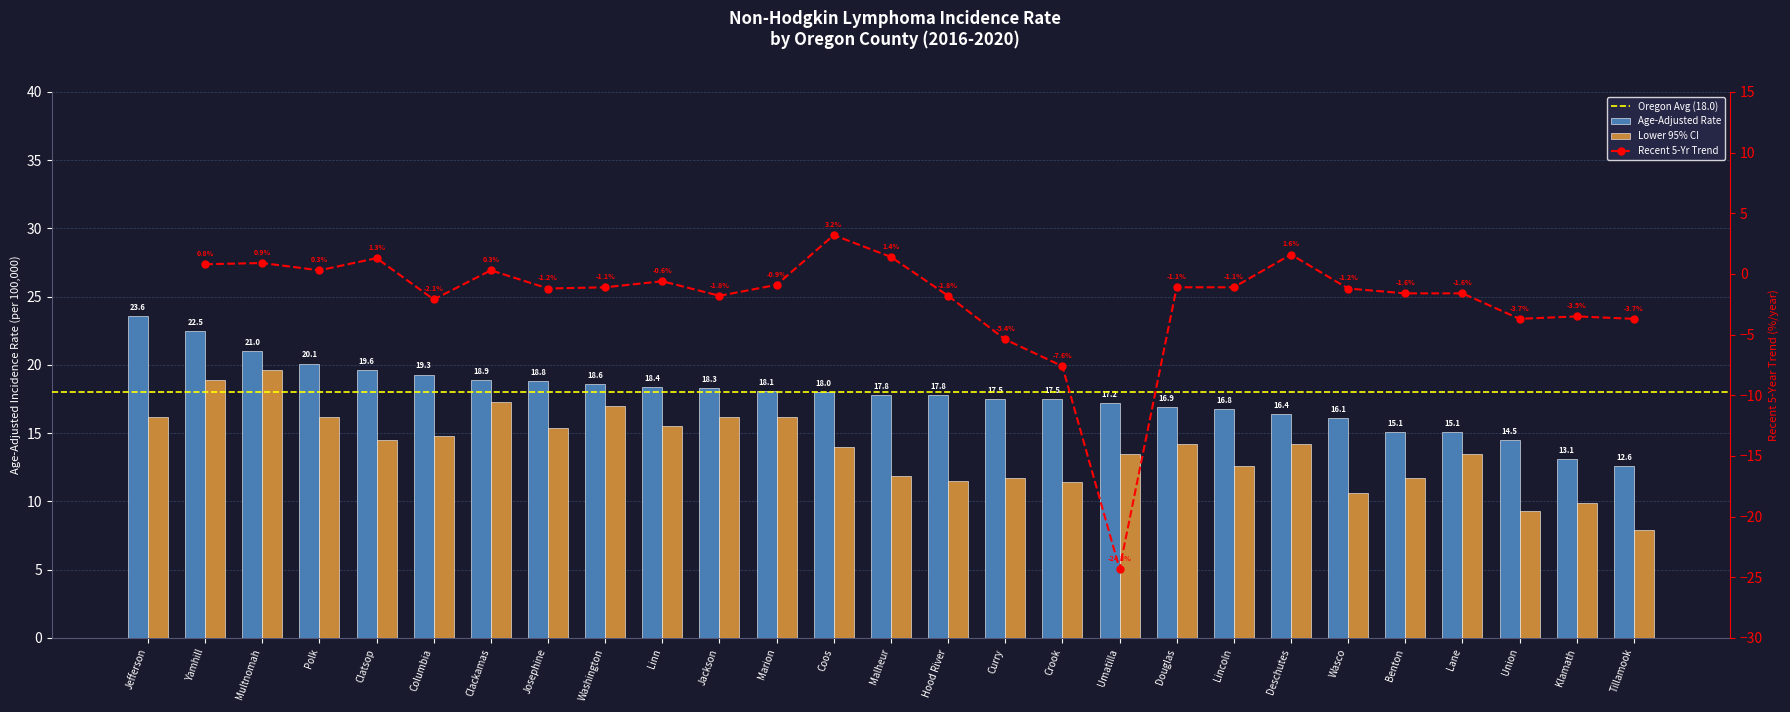

What is the greatest value displayed?

23.6